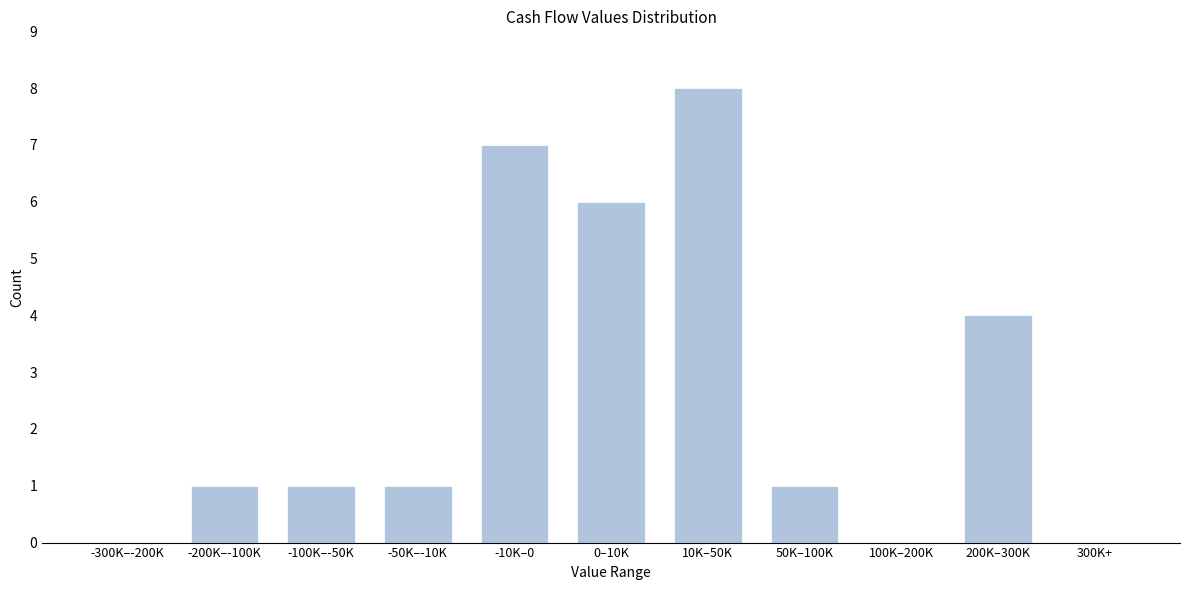

Reading left to right, transcribe all the data shown in this chart.

-300K–-200K=0	-200K–-100K=1	-100K–-50K=1	-50K–-10K=1	-10K–0=7	0–10K=6	10K–50K=8	50K–100K=1	100K–200K=0	200K–300K=4	300K+=0